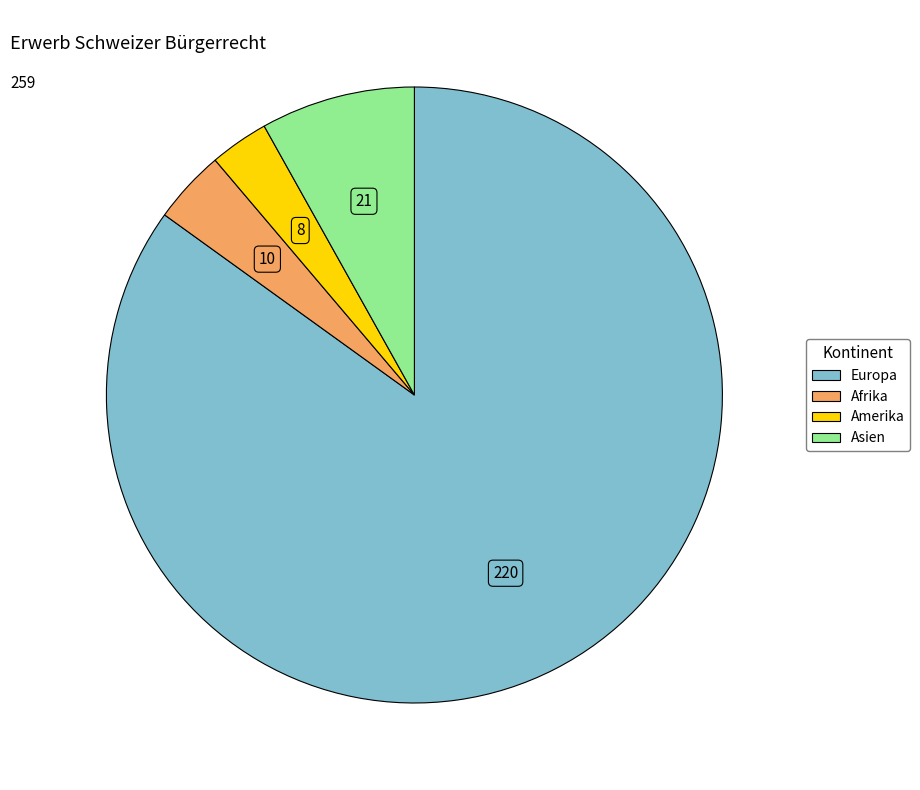

Is there a majority slice in this chart?

Yes